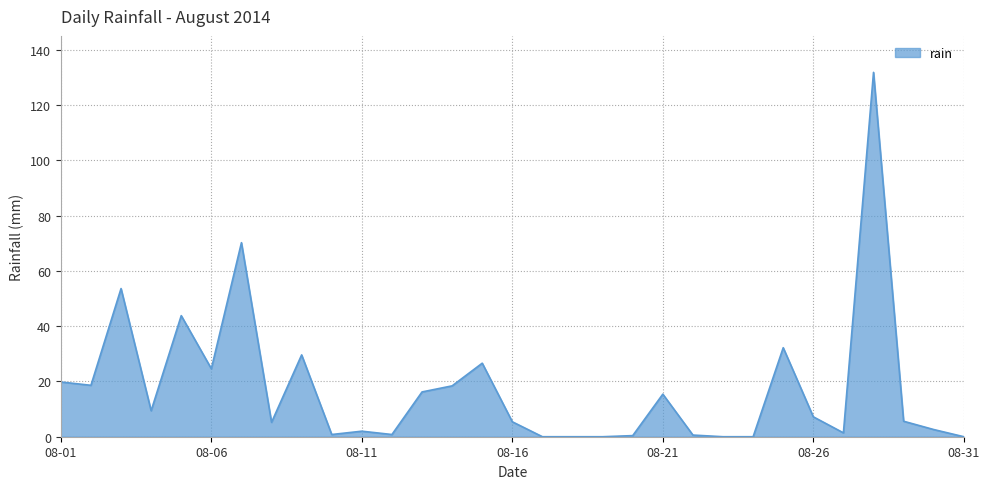

What is the difference between the maximum and minimum values?

131.8